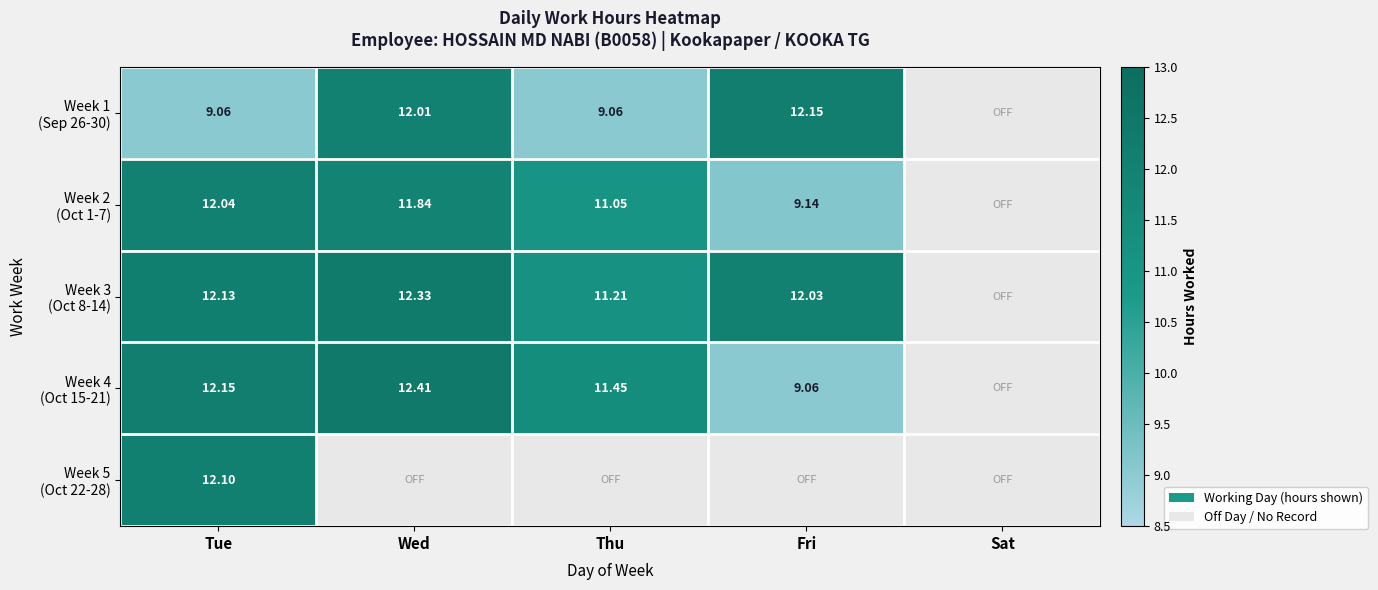

What is the difference between the maximum and second lowest values in the Week 1 (Sep 26-30) series?

3.1